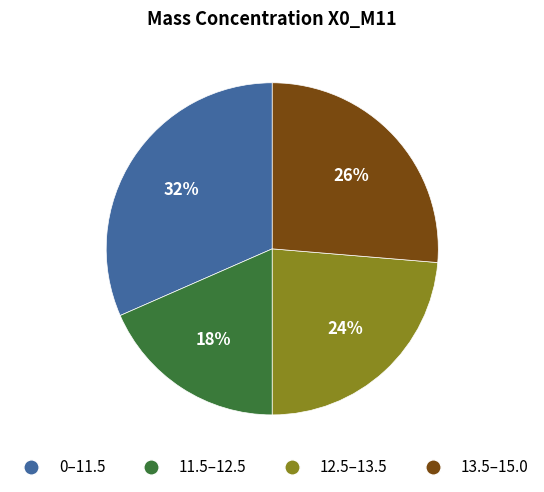

To the nearest percent, what is the combined percentage of 13.5–15.0 and 12.5–13.5?

50%